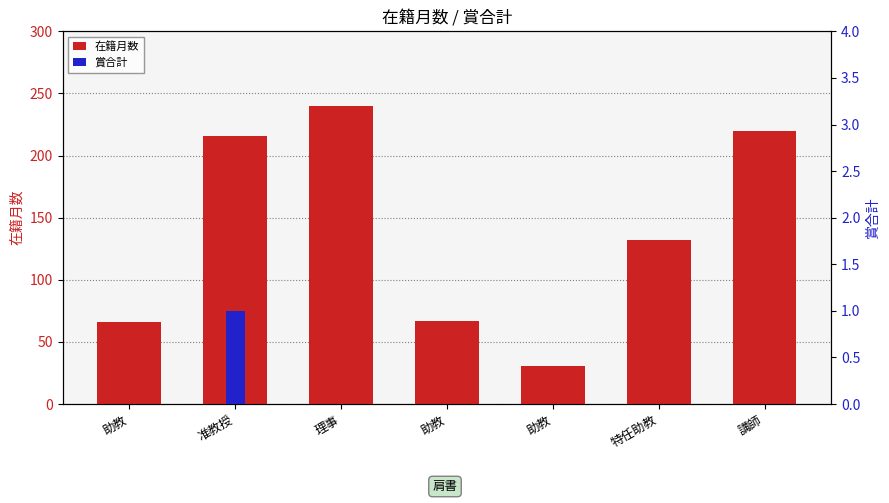

Where is 賞合計 nearest to the value 0?

助教